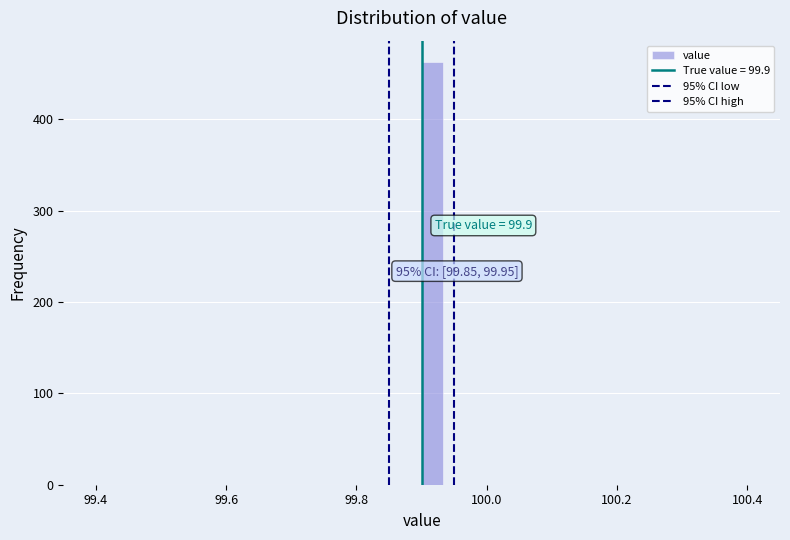

Around what value on the x-axis is the tallest bar? Give the approximate position of its centre, as read against the axis.

99.92